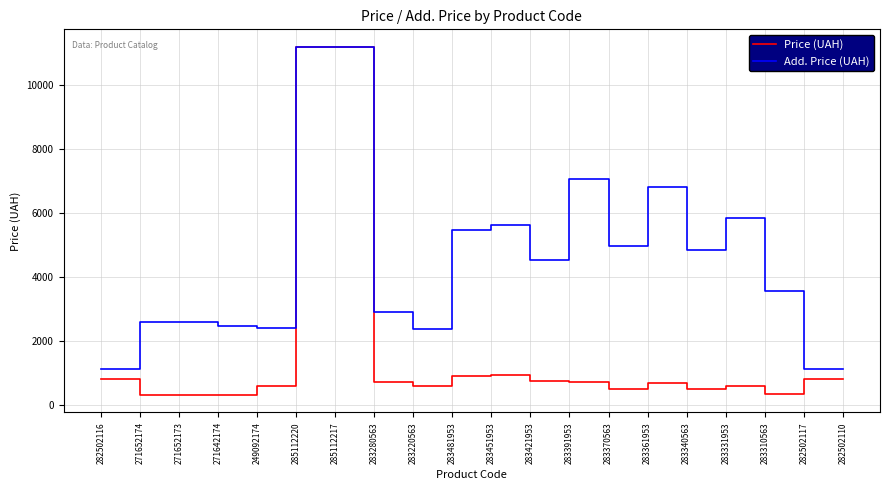

What is the spread (max minus min) of values at 283361953?

6128.8